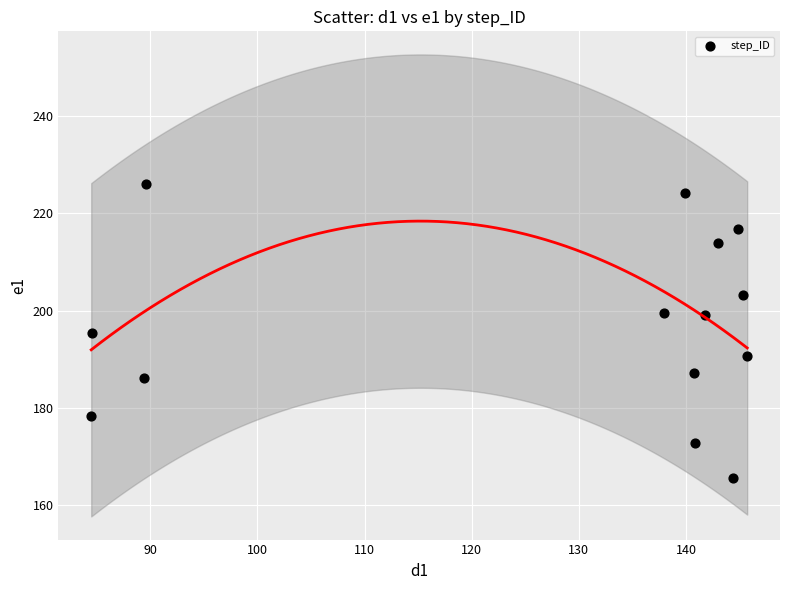

What is the range of Y values (max minus min)?

60.6